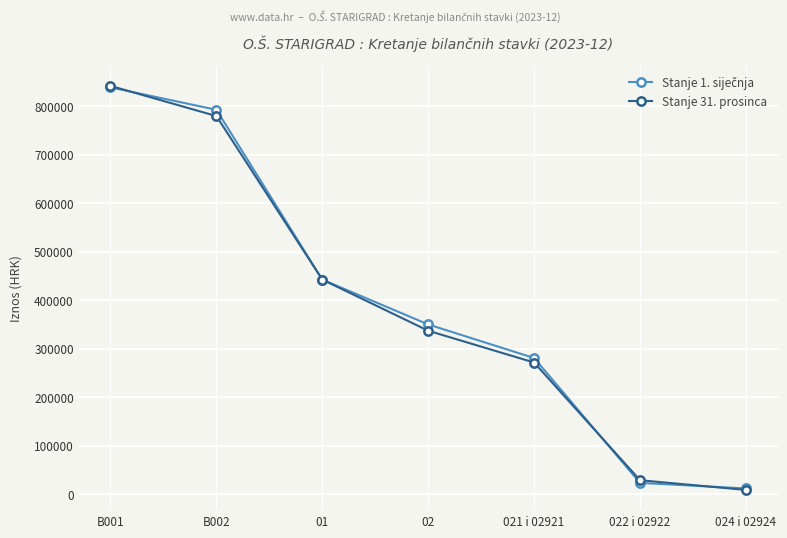

What is the total value across all series at B002?

1572373.6